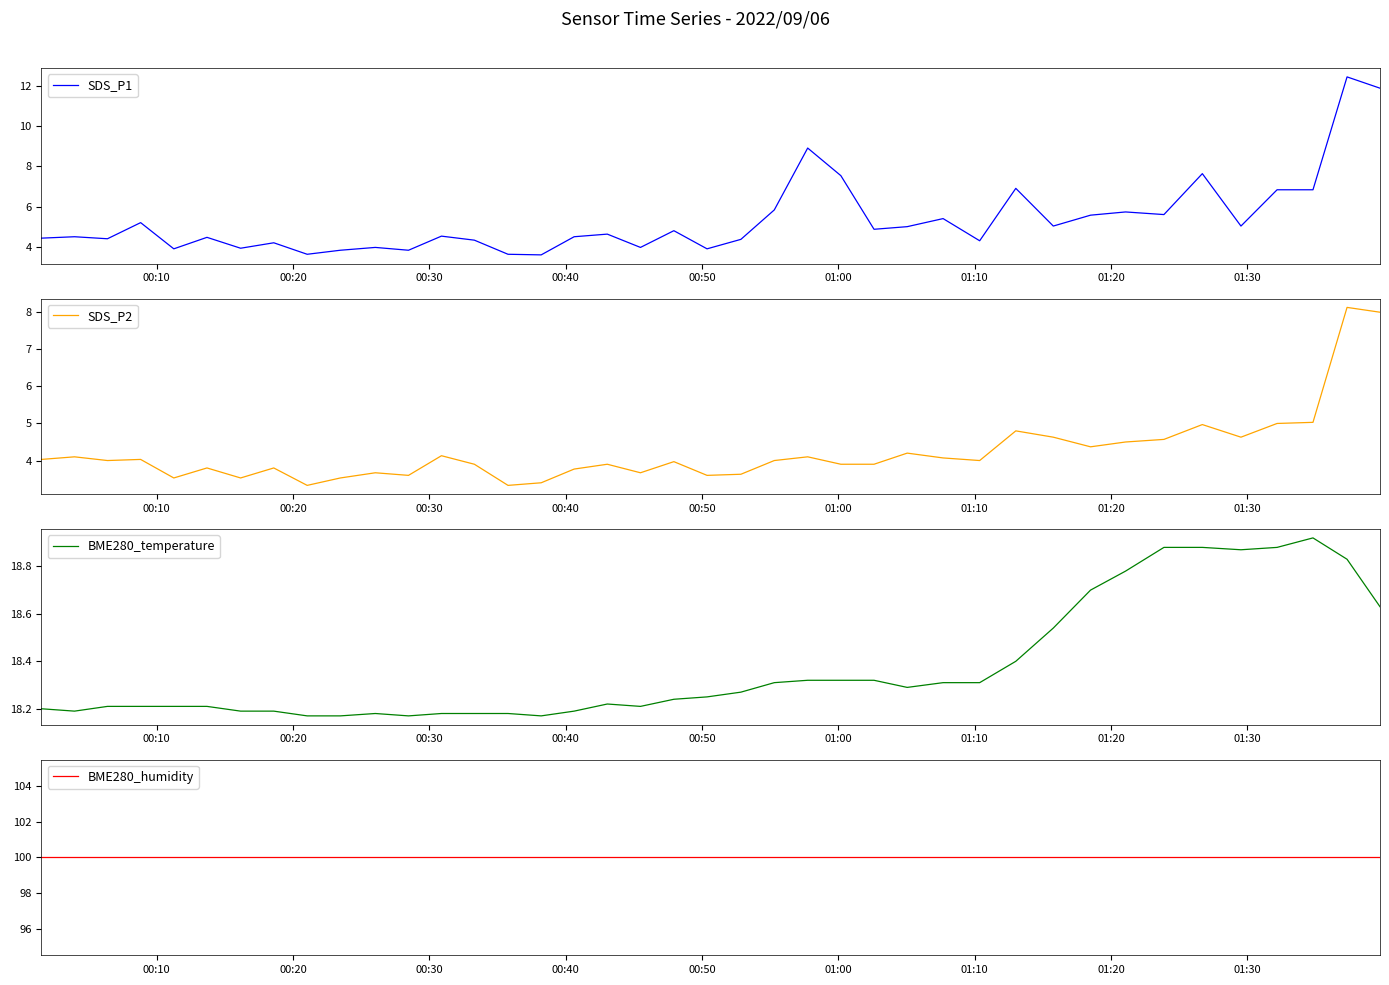

What is the minimum value for SDS_P1?

3.6